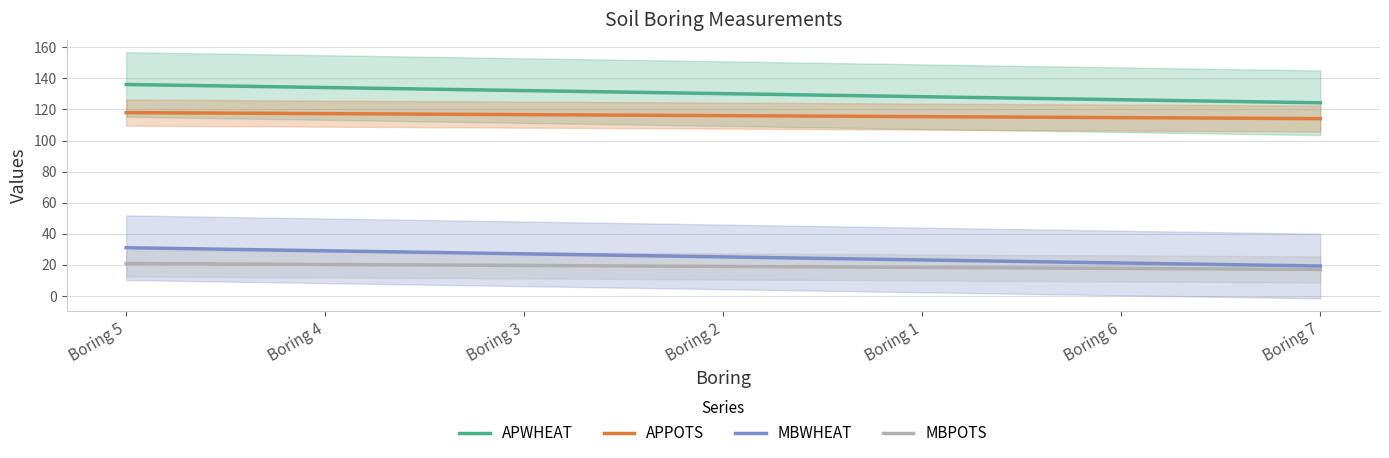

What position from the right is Boring 6?

2